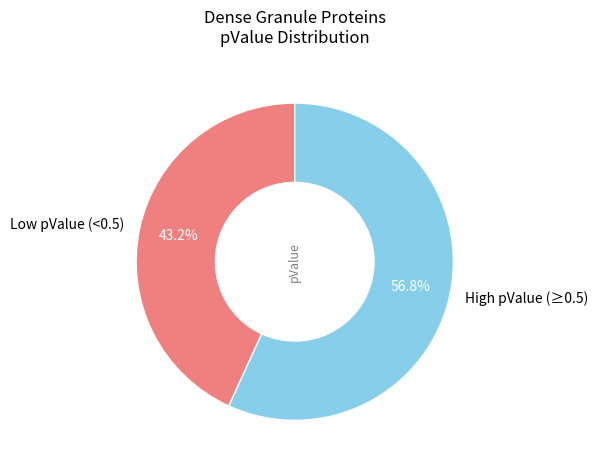

Does any single category account for the majority?

Yes